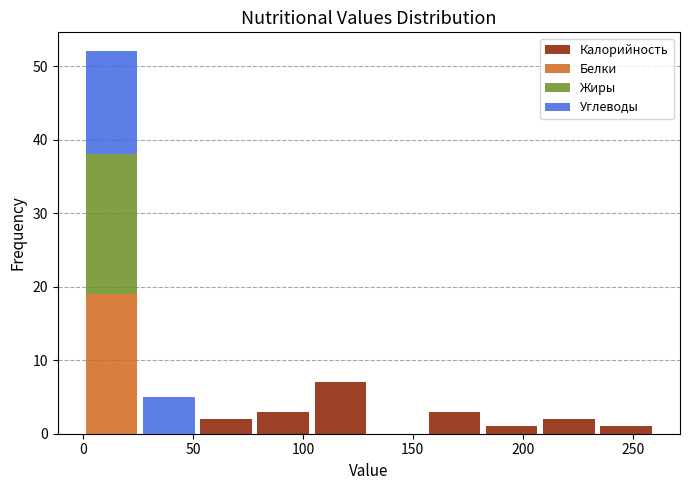

Which range on the x-axis has the tallest stacked bar (by total height)?

0 to 26